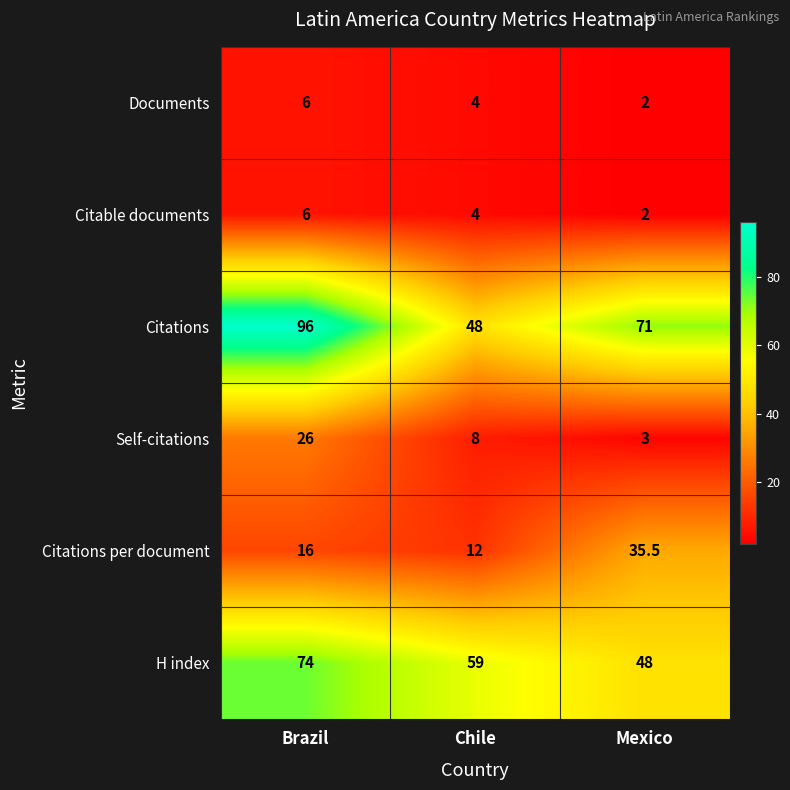

Which category has the lowest value across all series?

Mexico